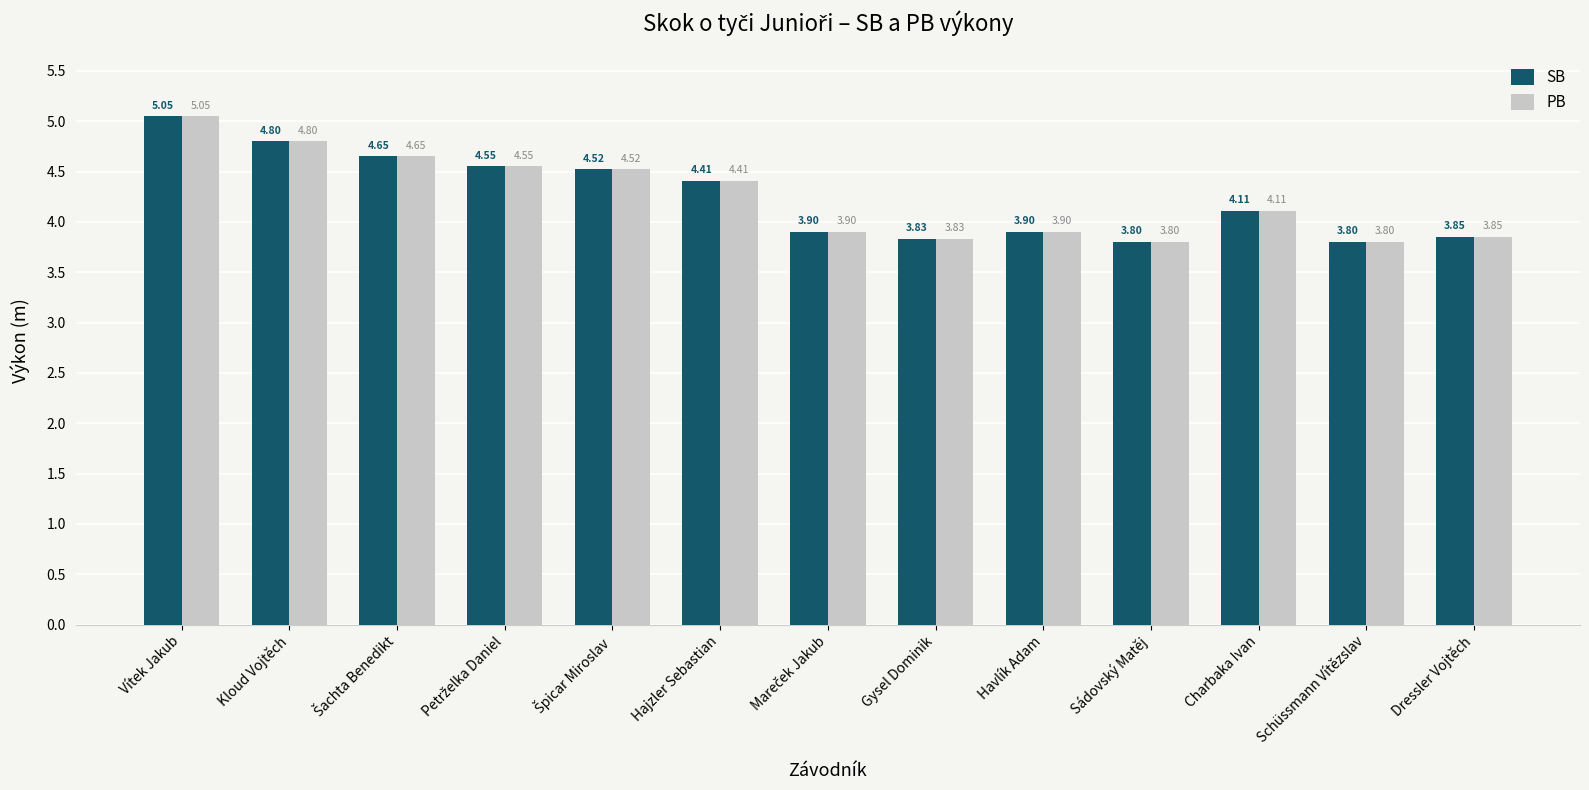

Which category has the highest value across all series?

Vítek Jakub